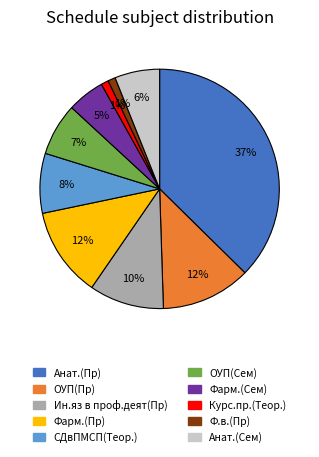

The Анат.(Сем) slice represents 6% of the pie. True or false?

True